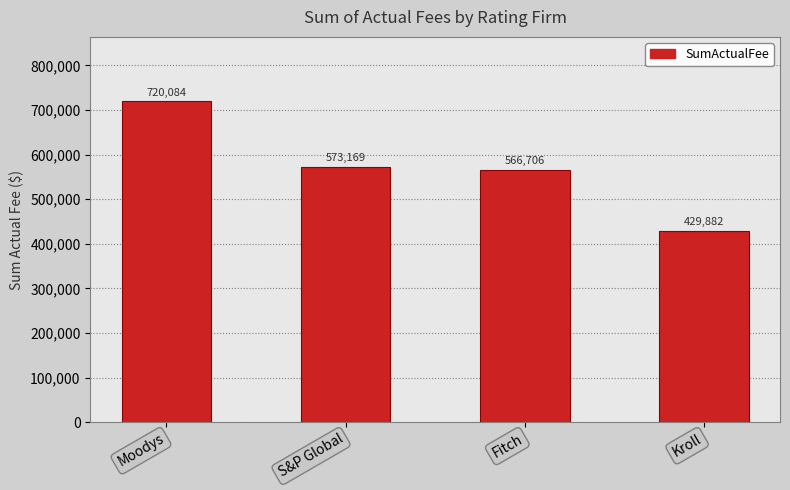

What is the change in value from S&P Global to Kroll?

-143287.0